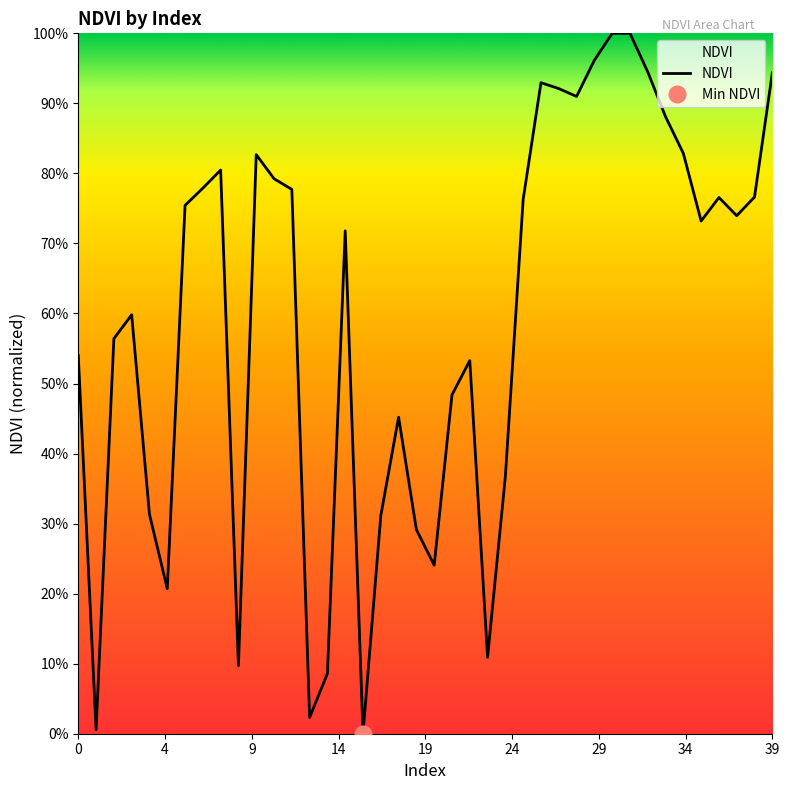

Which has a higher value, 15 or 36?

36